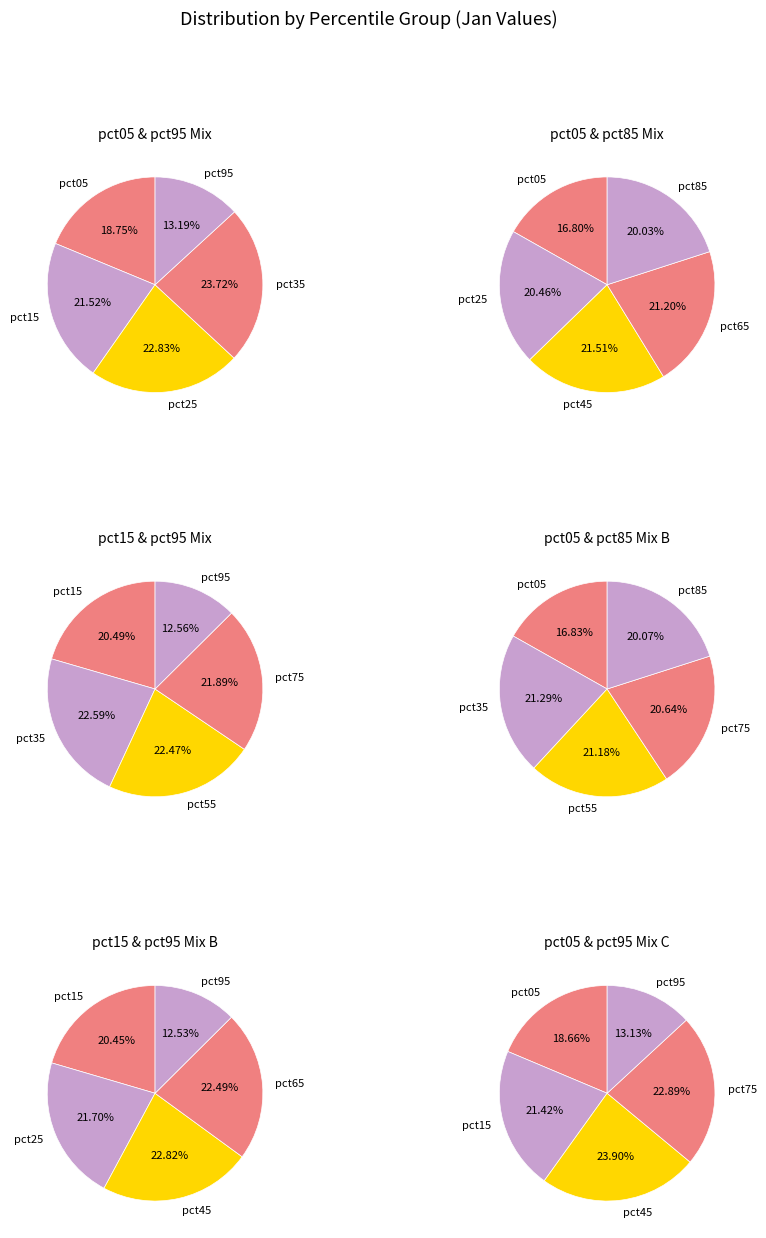

The pct45 slice represents 1% of the pie. True or false?

False